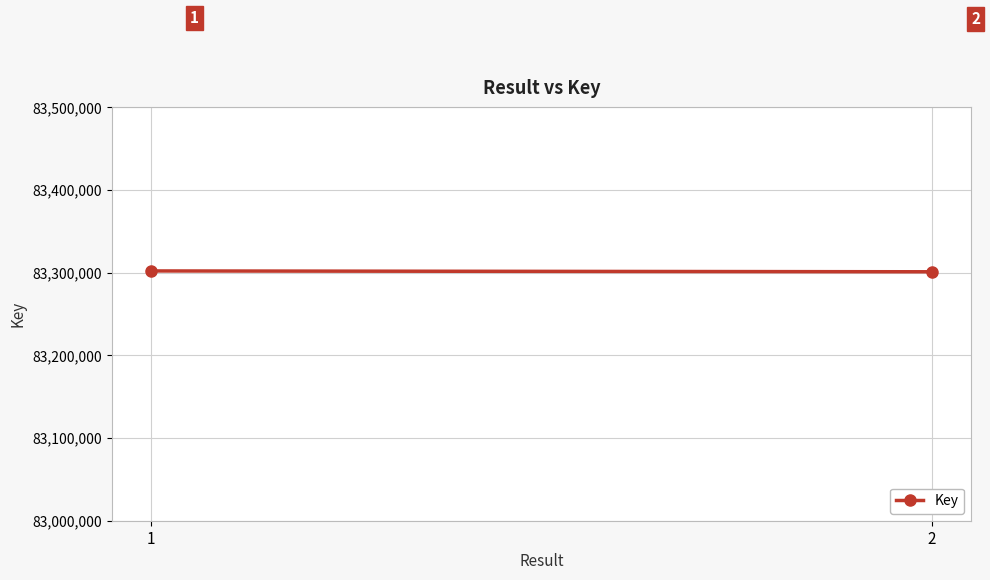

Between 2 and 1, which is larger?

1